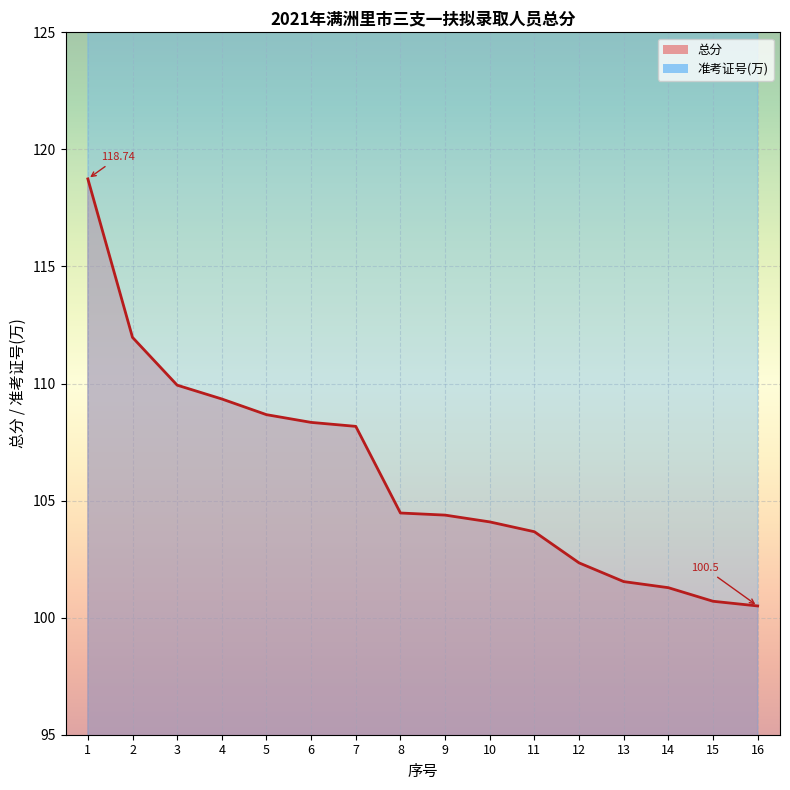

At which category is the sum across all series the highest?

1